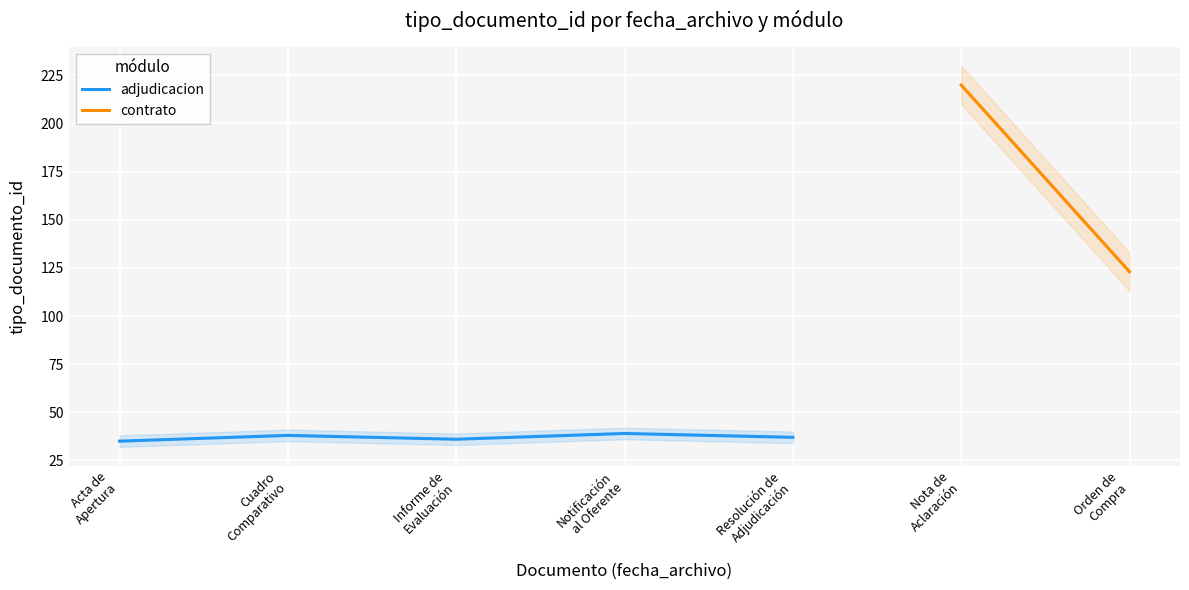

True or false: the data shows 38 at Cuadro
Comparativo.

True